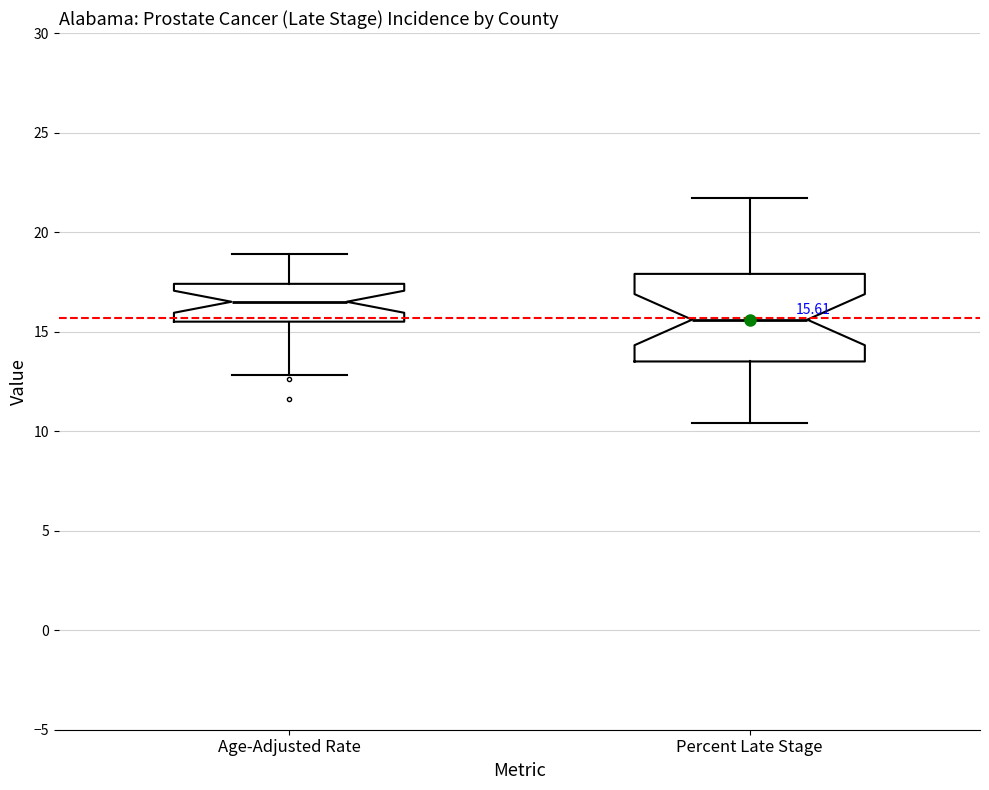

Which box is the tallest, from its lower edge to its upper edge?

Percent Late Stage